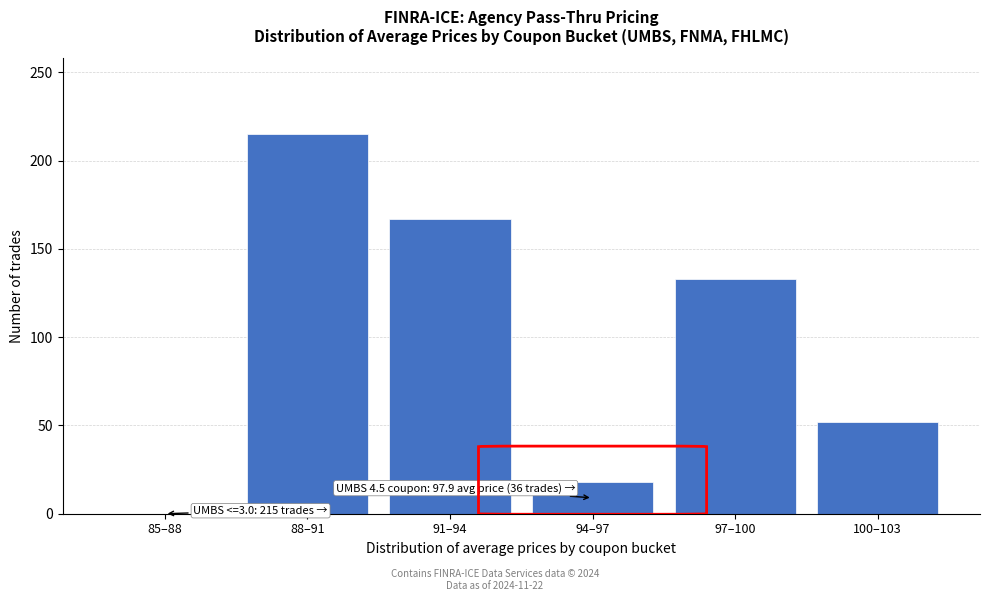

The value at 85–88 is 0. True or false?

True